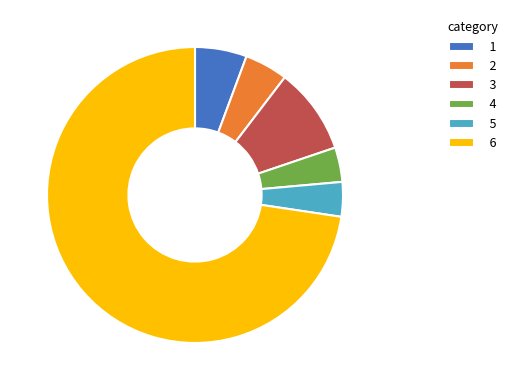

Which category has the biggest portion of the pie?

6